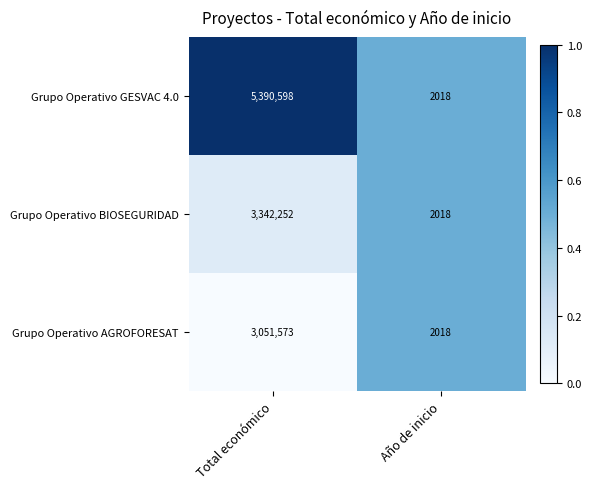

The value of Grupo Operativo GESVAC 4.0 at Año de inicio is 2018. True or false?

True